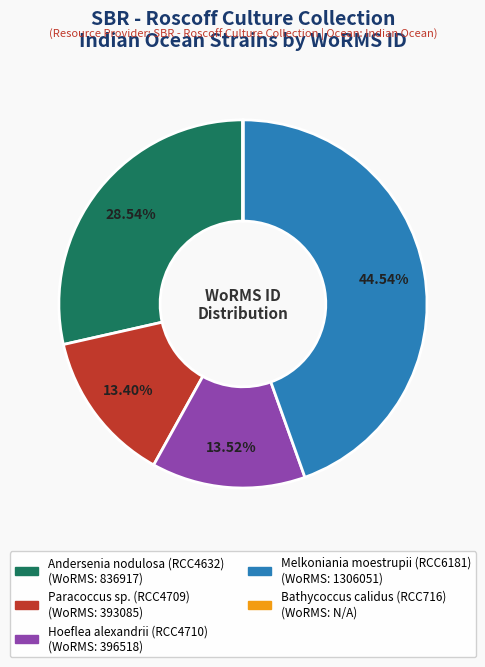

Which has a higher value, Paracoccus sp. (RCC4709) or Andersenia nodulosa (RCC4632)?

Andersenia nodulosa (RCC4632)